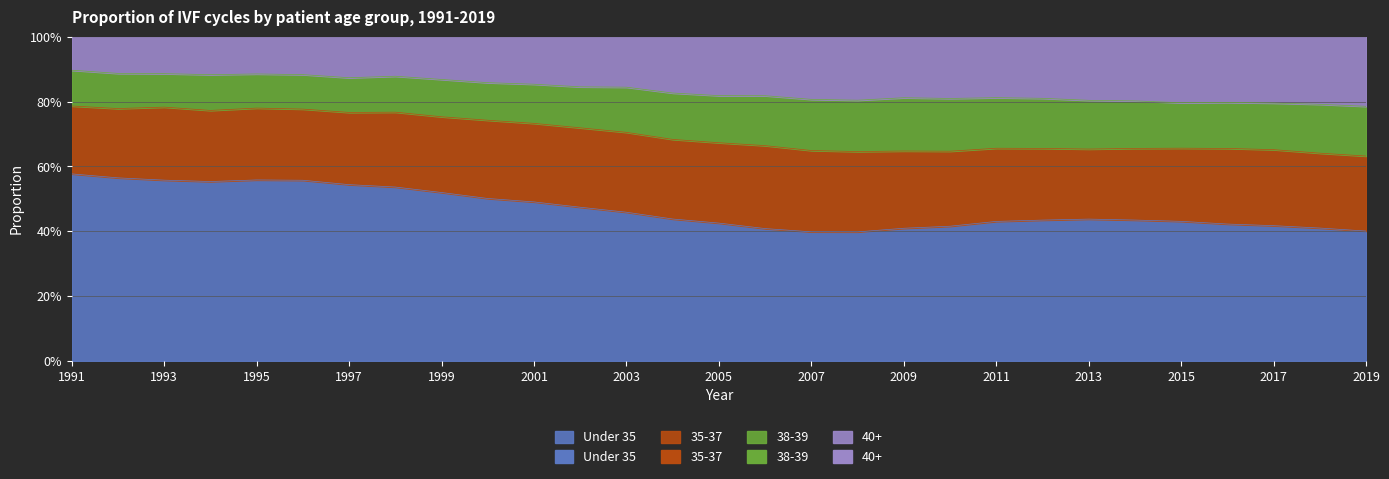

Between 1999 and 2001, which series saw the biggest shift?

Under 35